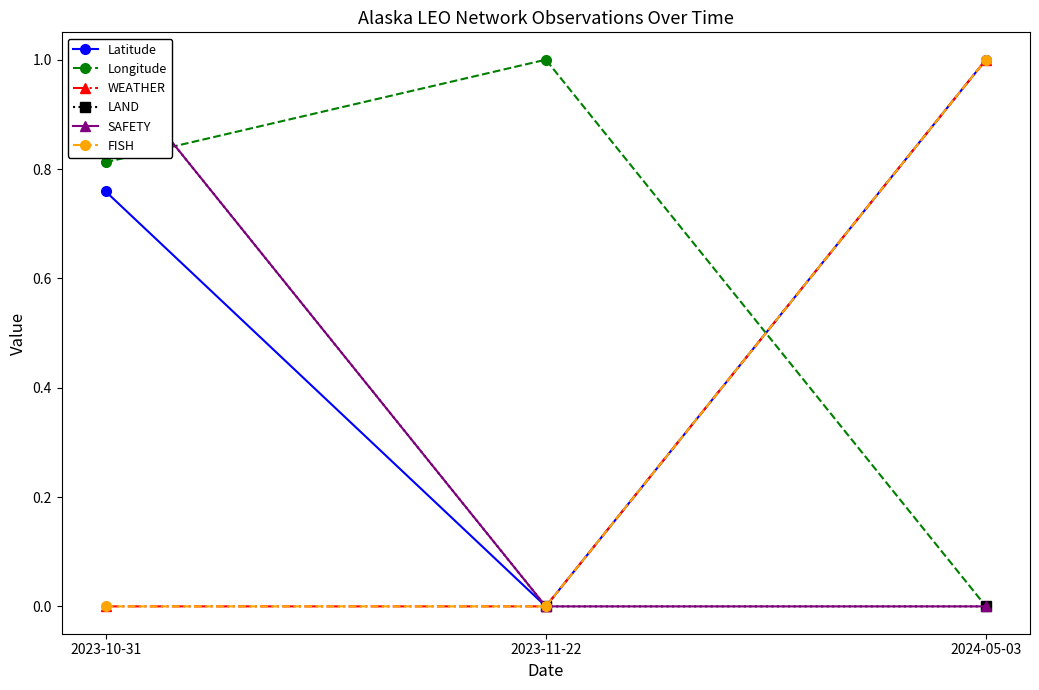

Between 2023-10-31 and 2024-05-03, which is larger?

2024-05-03